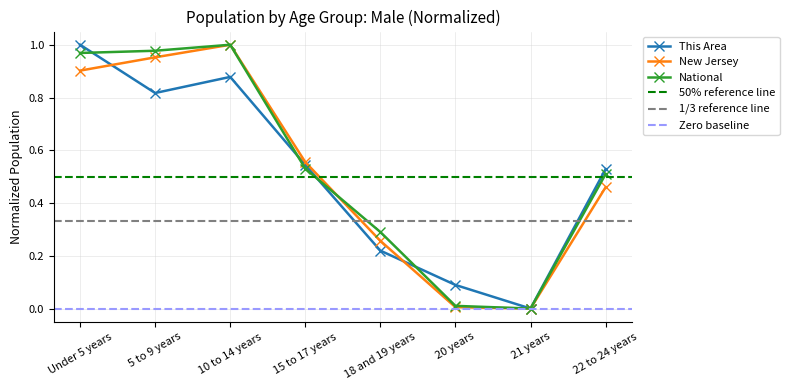

At how many categories does at least one series exceed 0?

7